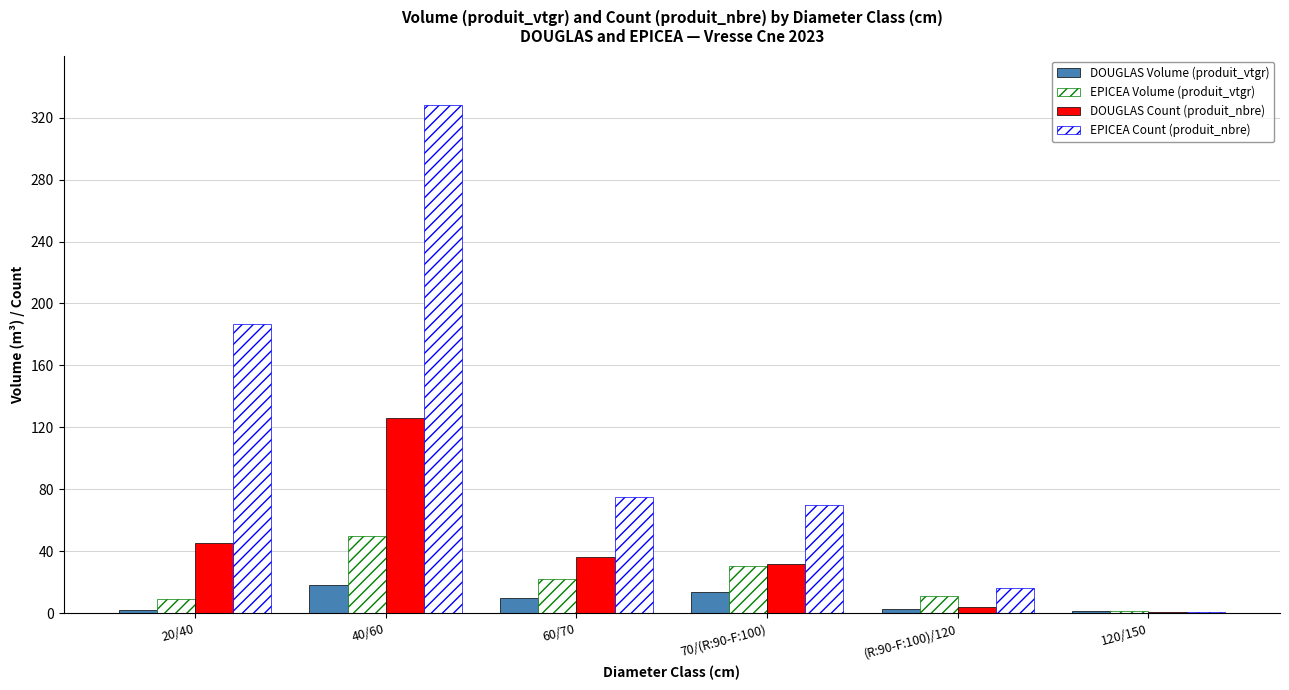

How many values in the DOUGLAS Volume (produit_vtgr) series exceed 9?

3